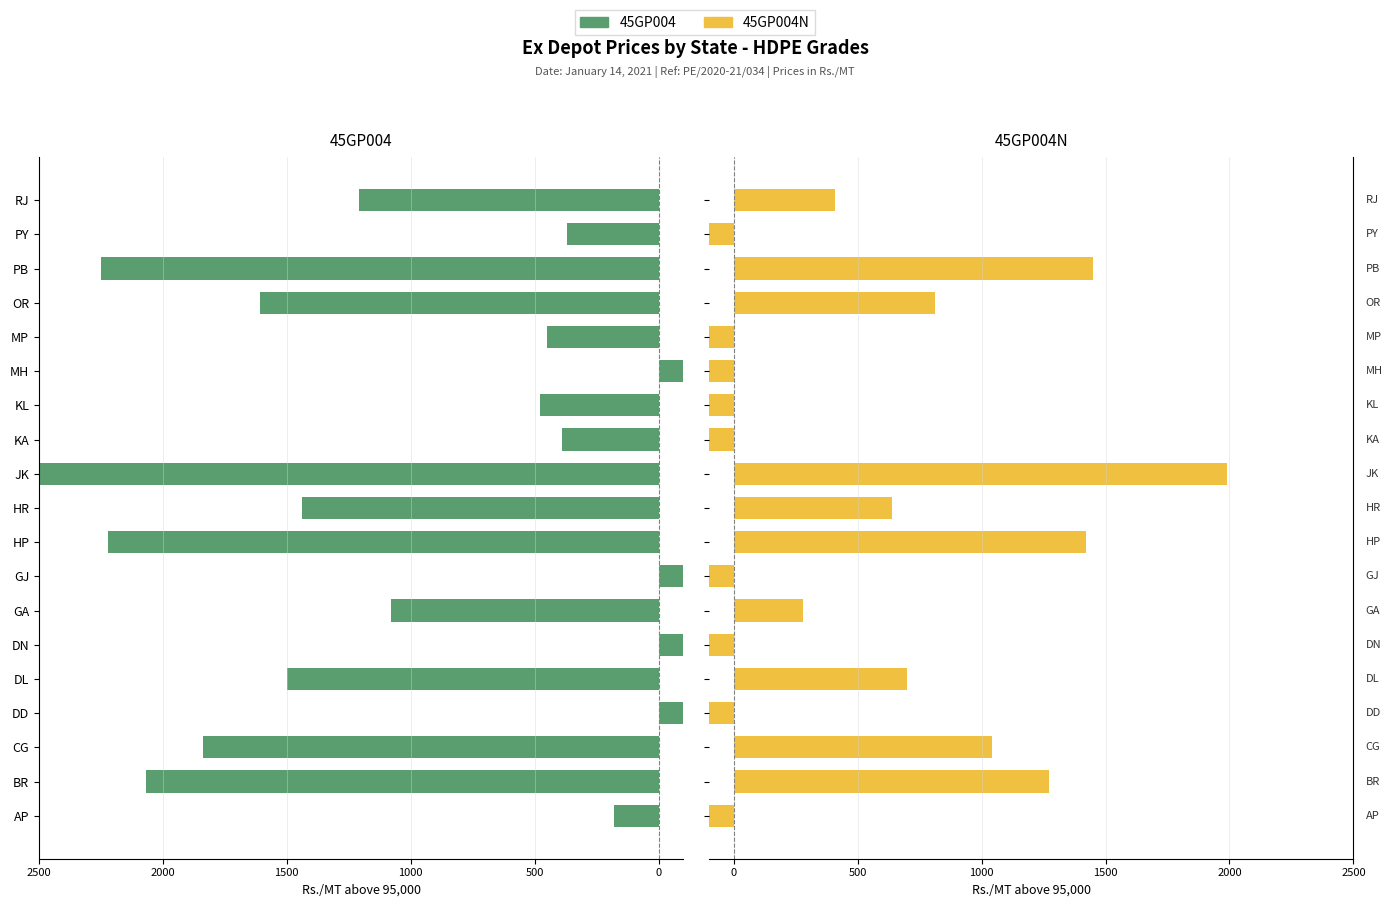

What is the greatest value displayed?

2790